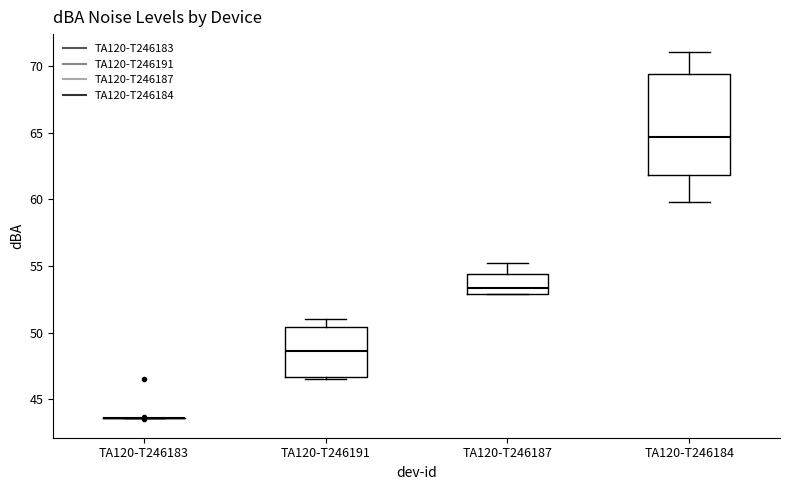

Reading left to right, read every box against the y-axis: the position of its median line, the range the box covers, and the ends of its whiskers. The values are not printed on the chart, so give them approximately, as read against the axis.

TA120-T246183: box collapsed to a line at 43.5, whiskers 43.5 to 43.5
TA120-T246191: median 48.5, box 46.5 to 50.5, whiskers 46.5 (just below the box's lower edge) to 51.0
TA120-T246187: median 53.5, box 53.0 to 54.5, whiskers 53.0 to 55.0
TA120-T246184: median 64.5, box 62.0 to 69.5, whiskers 60.0 to 71.0